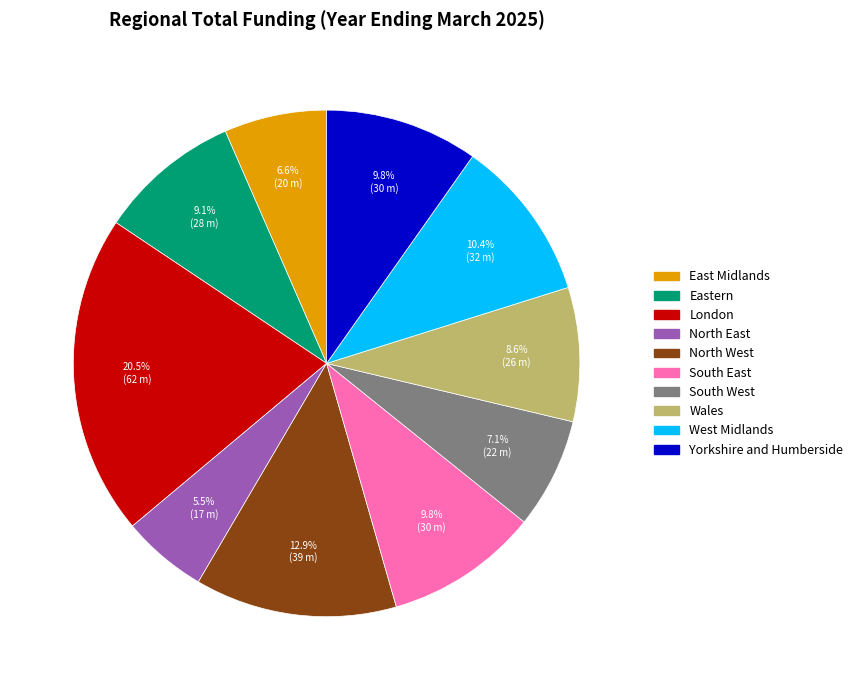

Which slice is the largest?

London